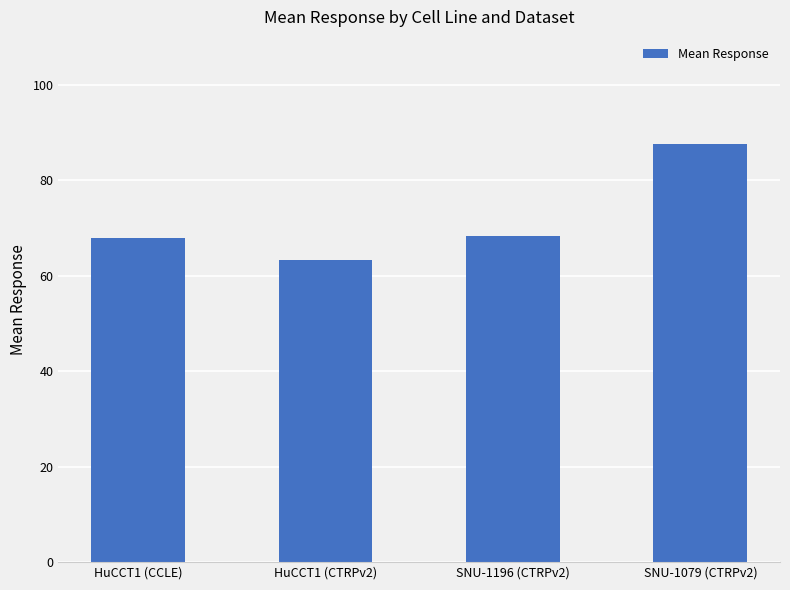

What is the sum of the values at SNU-1079 (CTRPv2) and SNU-1196 (CTRPv2)?

155.8